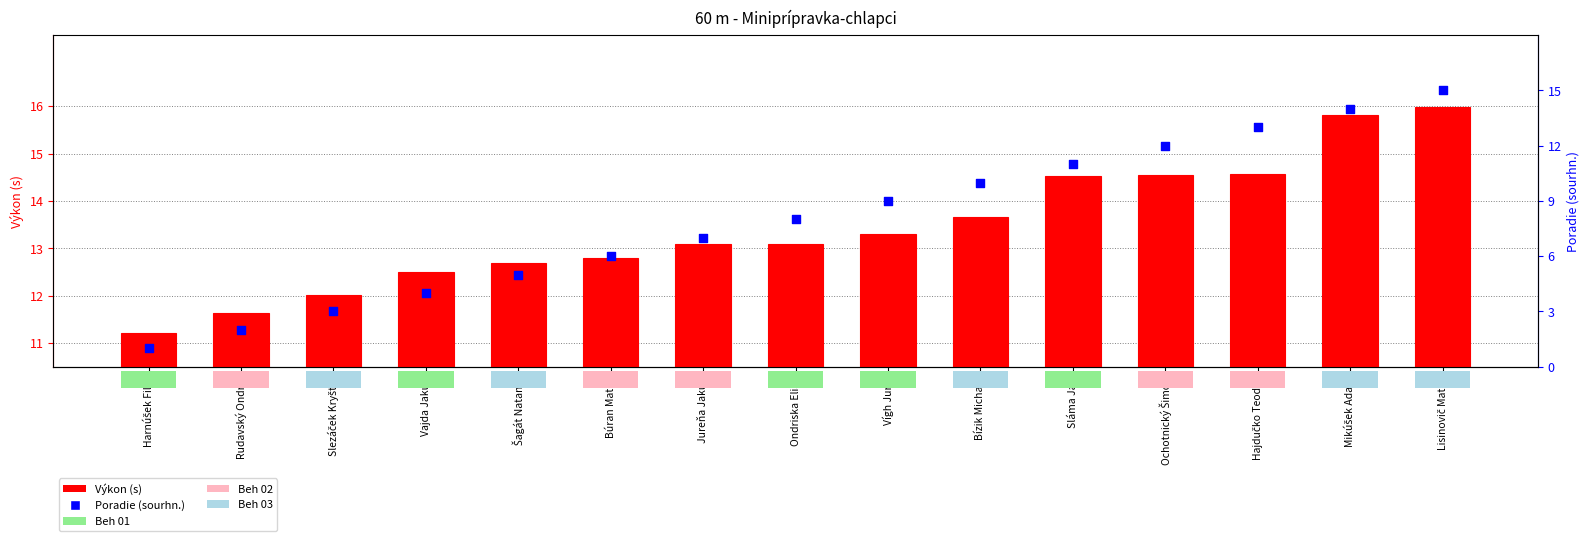

Which series reaches the maximum Y coordinate?

Poradie (sourhn.)